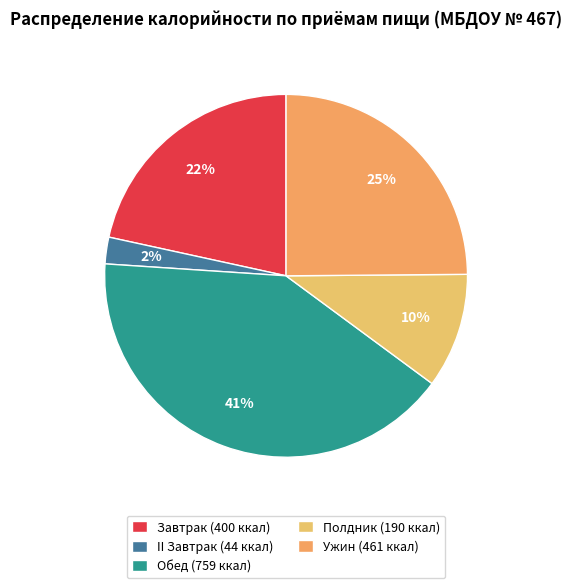

Is Обед the majority of the pie?

No